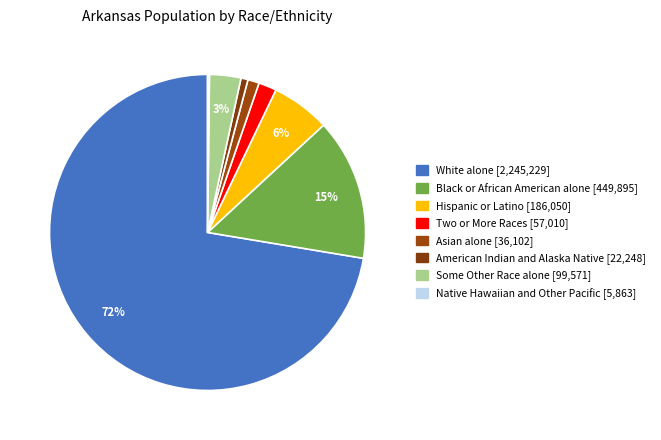

What percentage is the White alone slice, to the nearest percent?

72%